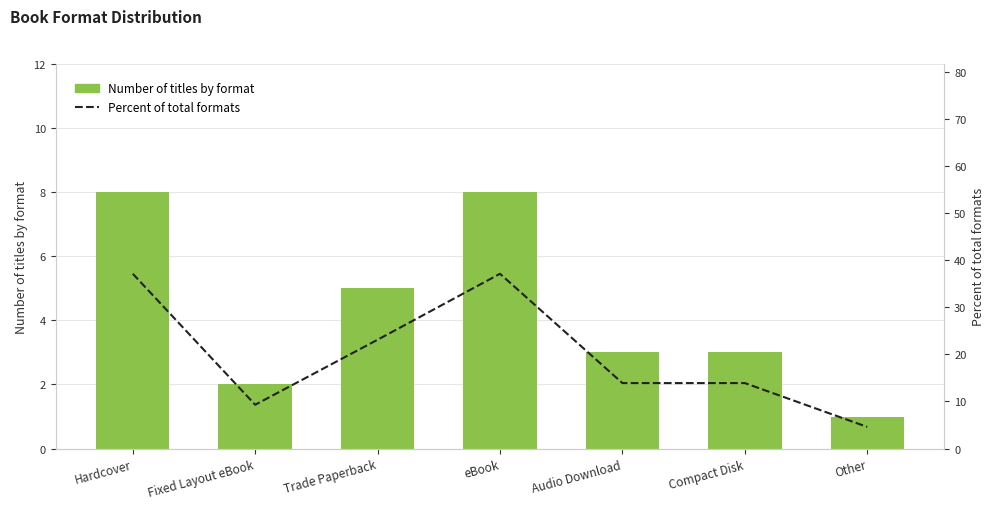

Which series has the largest total across all categories?

Percent of total formats